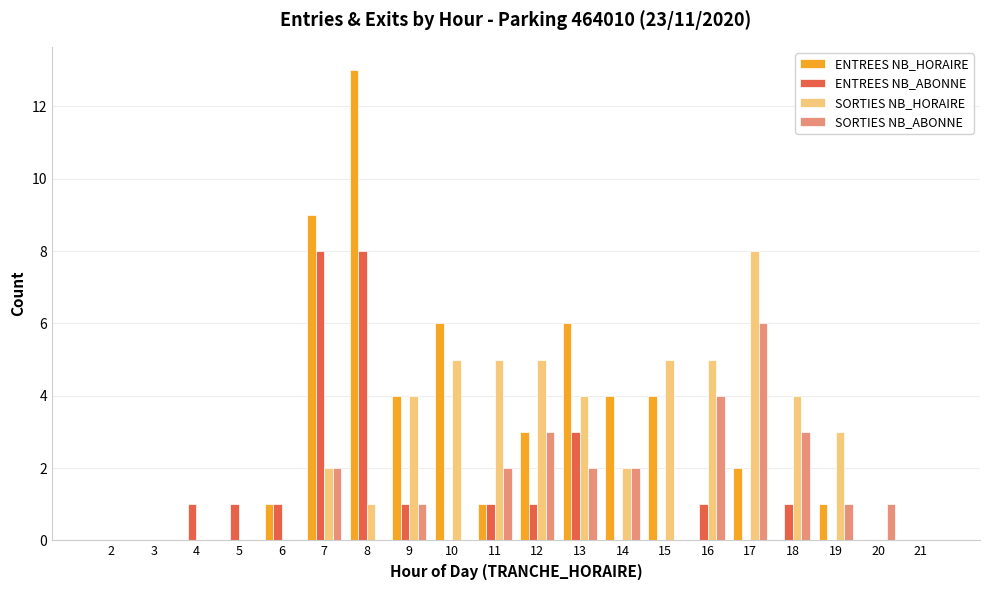

Count the number of categories in the chart.

20